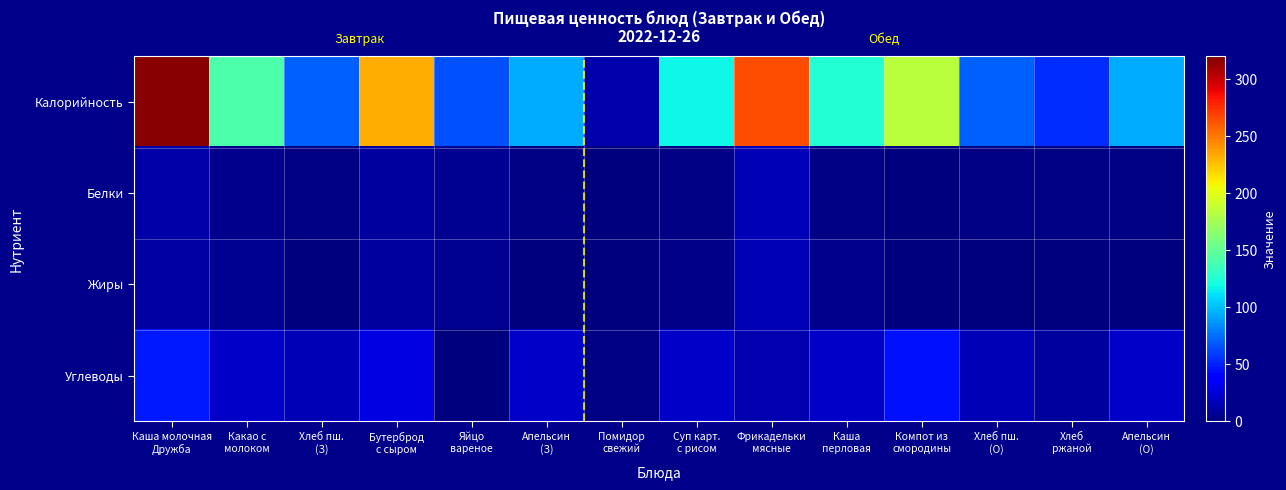

Reading right to left, extract all data points from this chart.

Калорийность: Апельсин
(О)=94.9	Хлеб
ржаной=54.0	Хлеб пш.
(О)=71.0	Компот из
смородины=184.5	Каша
перловая=125.8	Фрикадельки
мясные=264.0	Суп карт.
с рисом=118.0	Помидор
свежий=12.9	Апельсин
(З)=94.9	Яйцо
вареное=65.0	Бутерброд
с сыром=232.1	Хлеб пш.
(З)=71.0	Какао с
молоком=141.4	Каша молочная
Дружба=316.4
Белки: Апельсин
(О)=2.3	Хлеб
ржаной=1.6	Хлеб пш.
(О)=2.3	Компот из
смородины=0.9	Каша
перловая=2.0	Фрикадельки
мясные=16.0	Суп карт.
с рисом=2.3	Помидор
свежий=0.7	Апельсин
(З)=2.3	Яйцо
вареное=5.0	Бутерброд
с сыром=9.3	Хлеб пш.
(З)=2.3	Какао с
молоком=4.1	Каша молочная
Дружба=12.0
Жиры: Апельсин
(О)=0.5	Хлеб
ржаной=1.0	Хлеб пш.
(О)=0.2	Компот из
смородины=0.0	Каша
перловая=4.2	Фрикадельки
мясные=16.0	Суп карт.
с рисом=3.0	Помидор
свежий=0.1	Апельсин
(З)=0.5	Яйцо
вареное=5.0	Бутерброд
с сыром=9.3	Хлеб пш.
(З)=0.2	Какао с
молоком=5.0	Каша молочная
Дружба=11.0
Углеводы: Апельсин
(О)=20.3	Хлеб
ржаной=9.6	Хлеб пш.
(О)=15.0	Компот из
смородины=45.2	Каша
перловая=20.0	Фрикадельки
мясные=14.0	Суп карт.
с рисом=20.6	Помидор
свежий=2.3	Апельсин
(З)=20.3	Яйцо
вареное=0.0	Бутерброд
с сыром=27.8	Хлеб пш.
(З)=15.0	Какао с
молоком=20.0	Каша молочная
Дружба=48.0